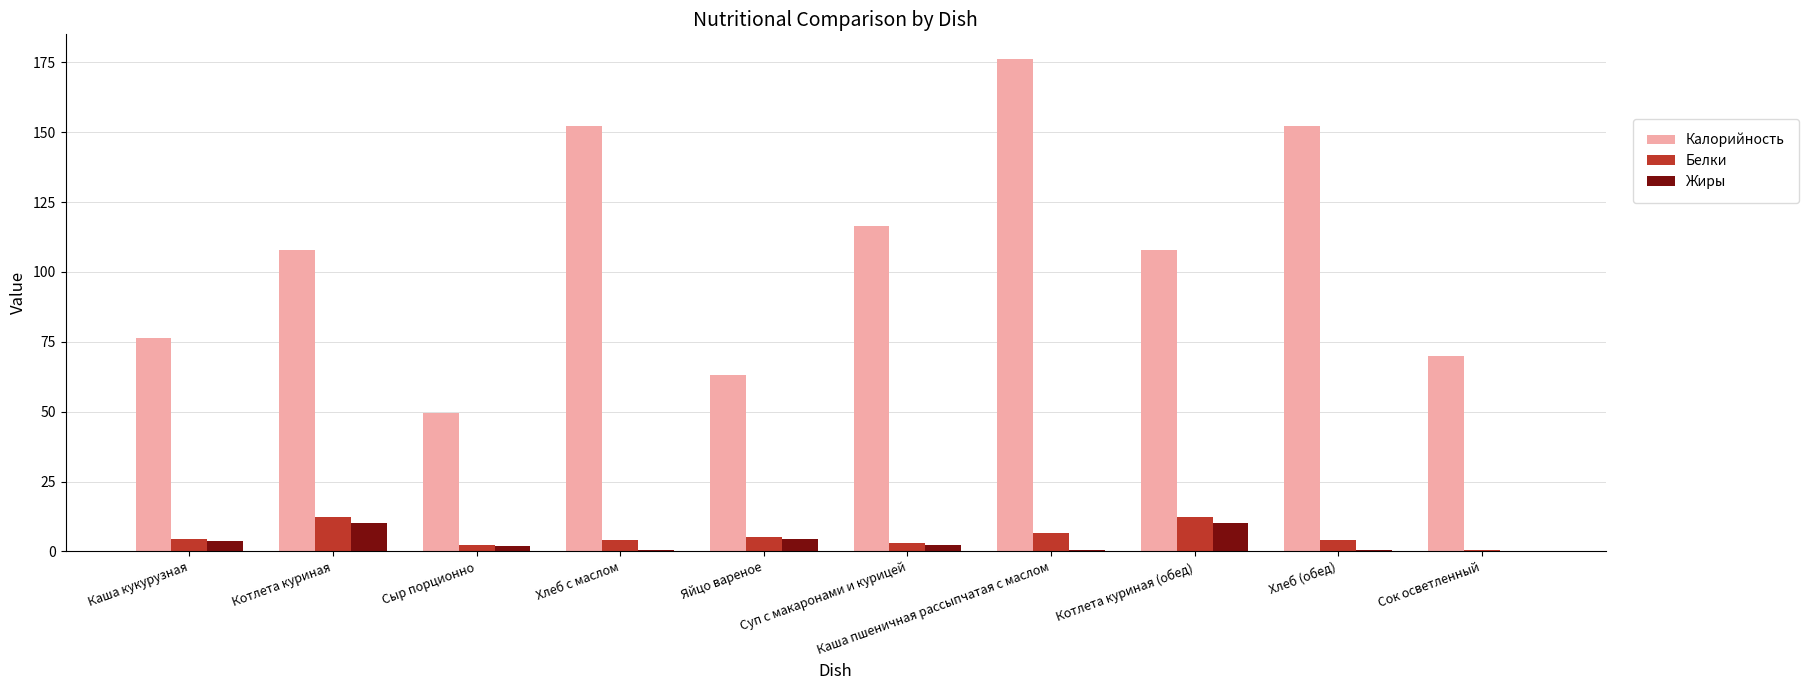

Which series has the largest total across all categories?

Калорийность